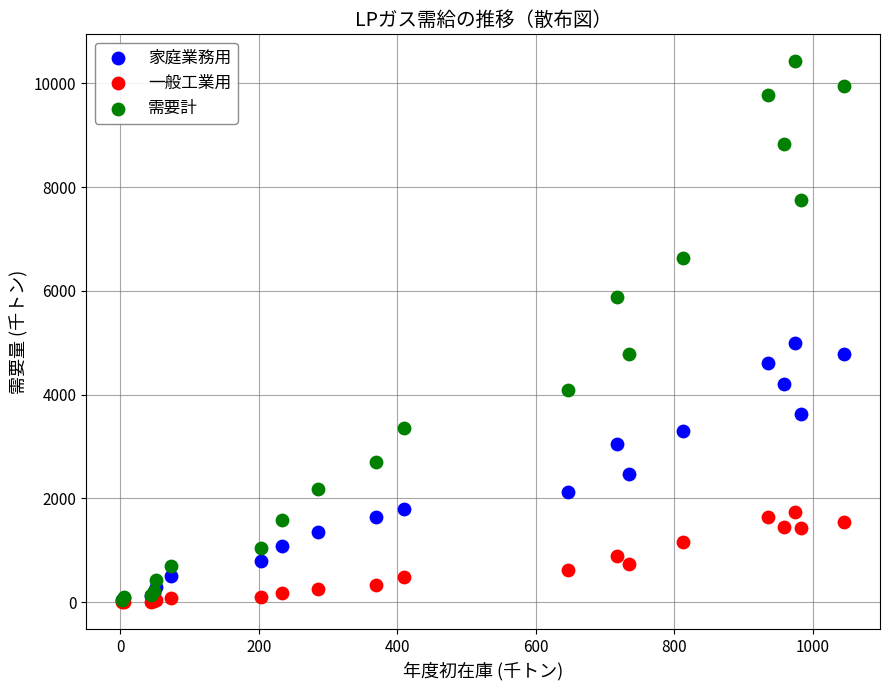

In the 需要計 series, what Y value is closest to 5234?

4780